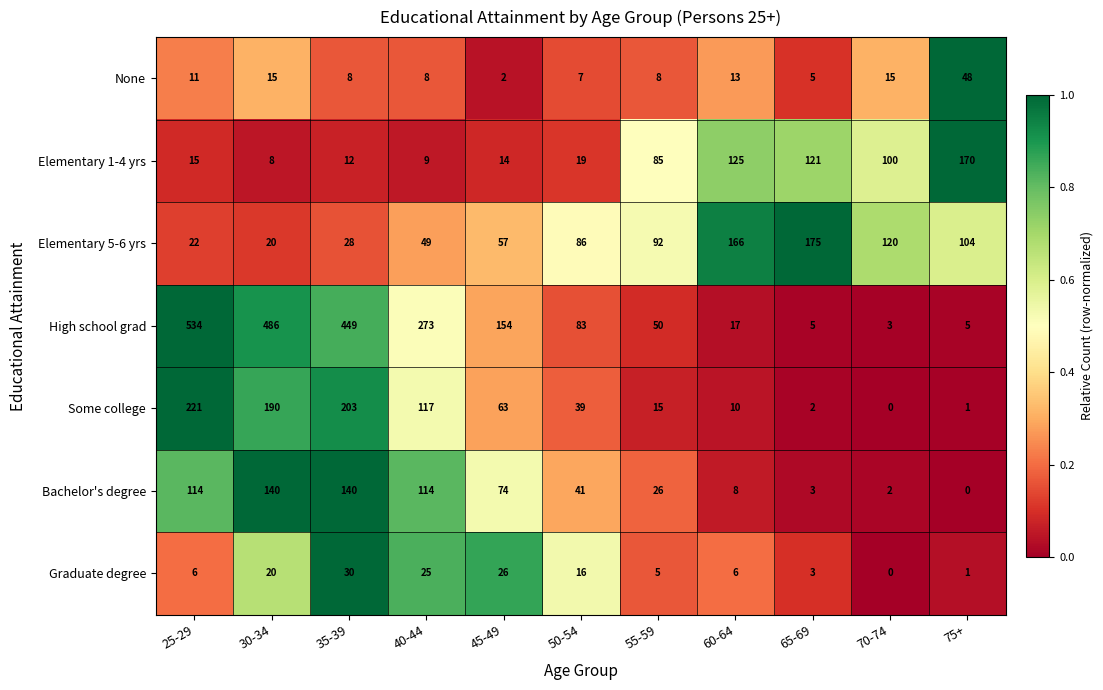

What is the difference between the maximum and second lowest values in the Elementary 5-6 yrs series?

153